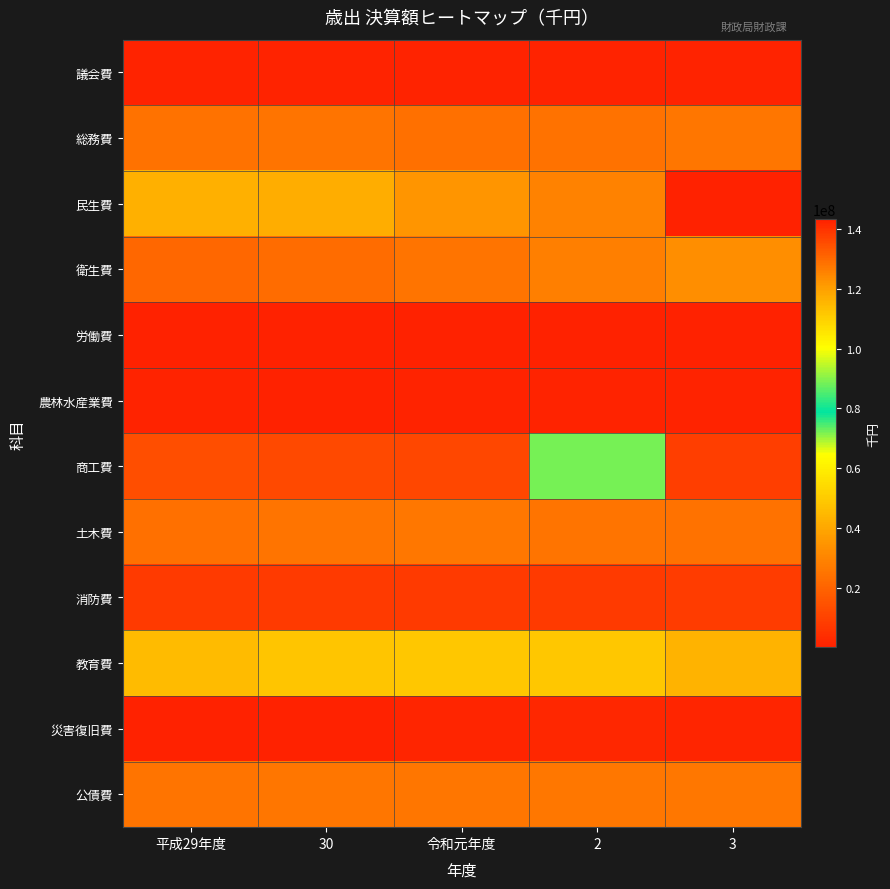

Which series has the widest spread of values?

商工費